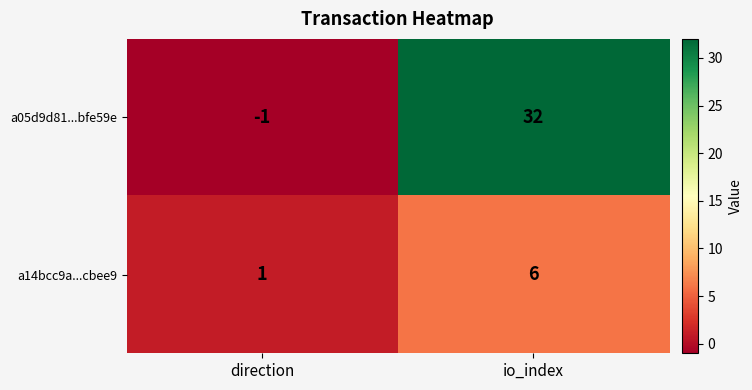

At direction, list the series in order from largest to smallest.

a14bcc9a...cbee9, a05d9d81...bfe59e